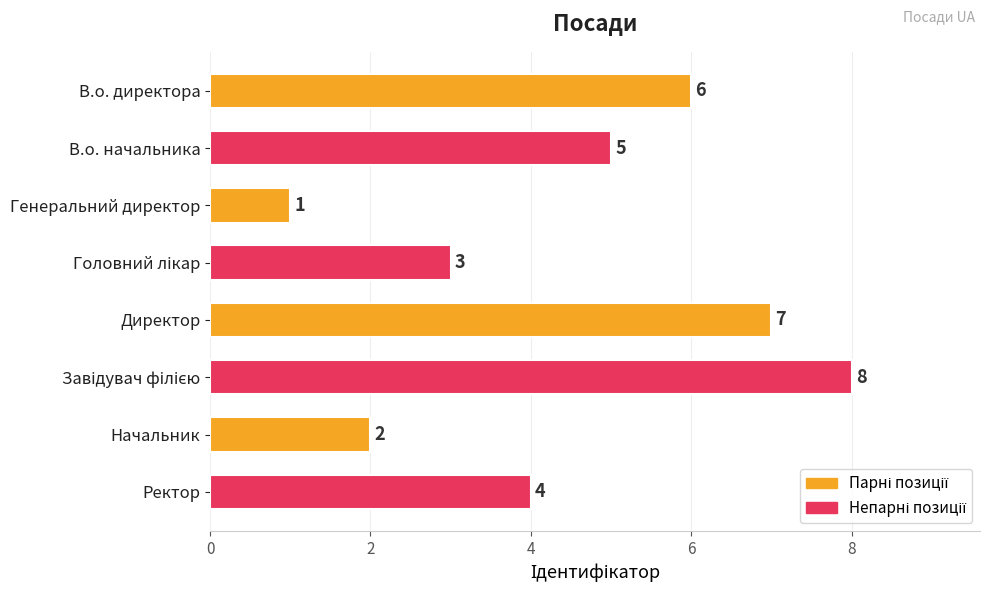

Is it true that the value at В.о. начальника is 5?

True